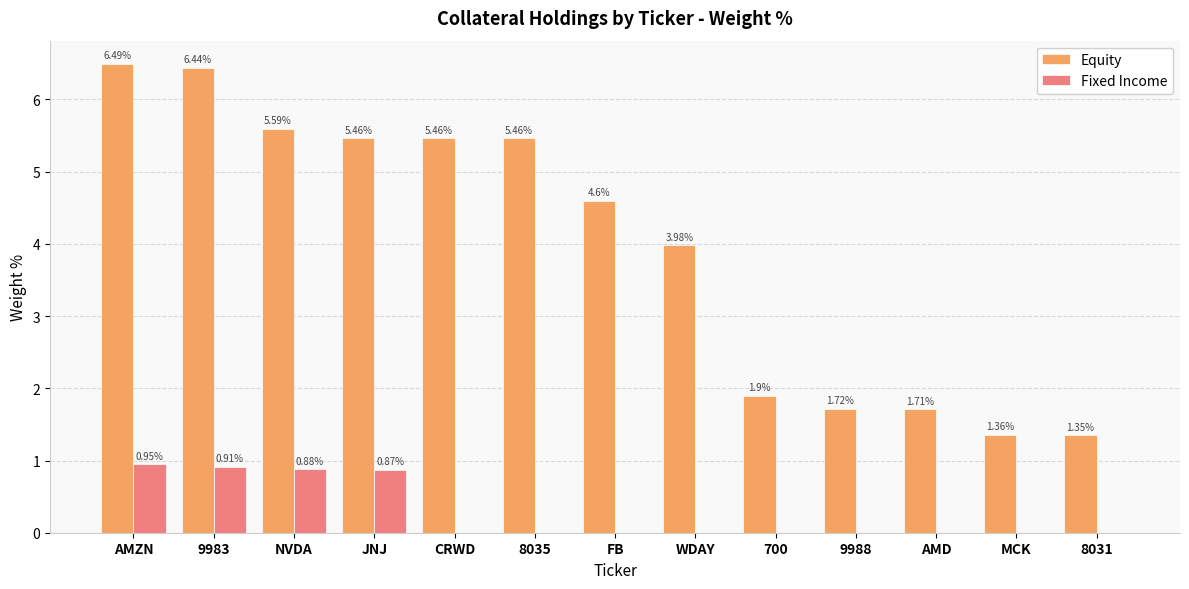

At which category is the sum across all series the highest?

AMZN